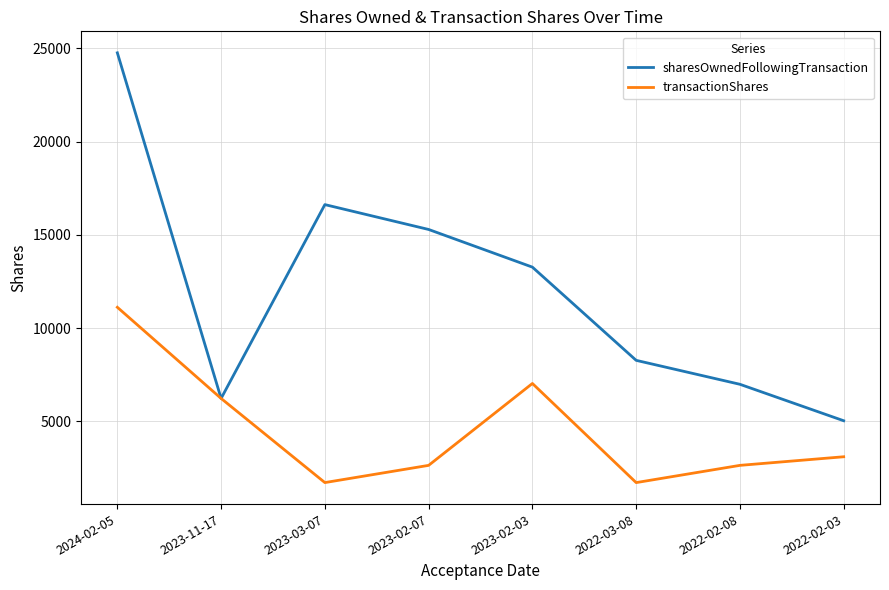

What is the difference between the maximum and minimum values in the transactionShares series?

9399